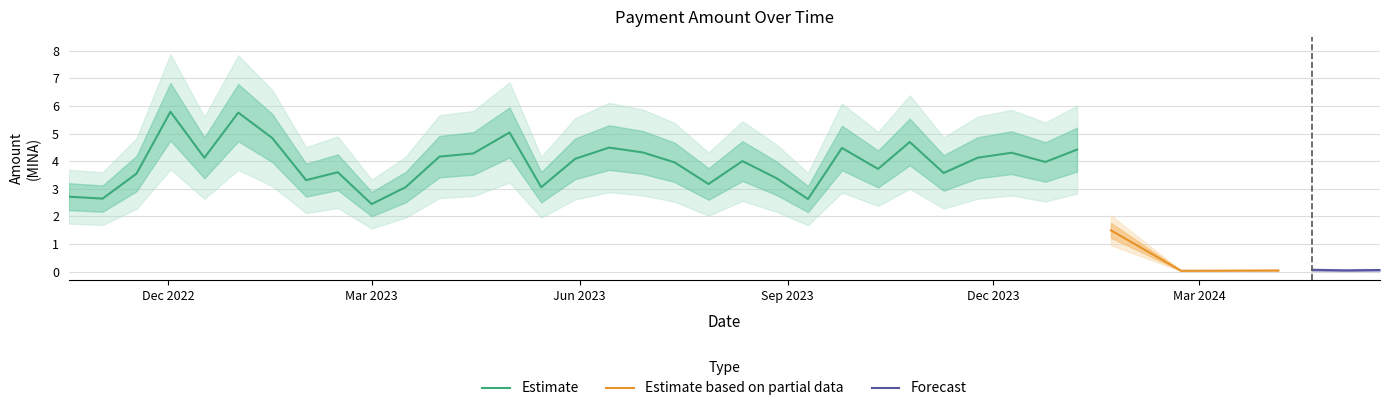

True or false: Fee and Amount cross at least once.

False